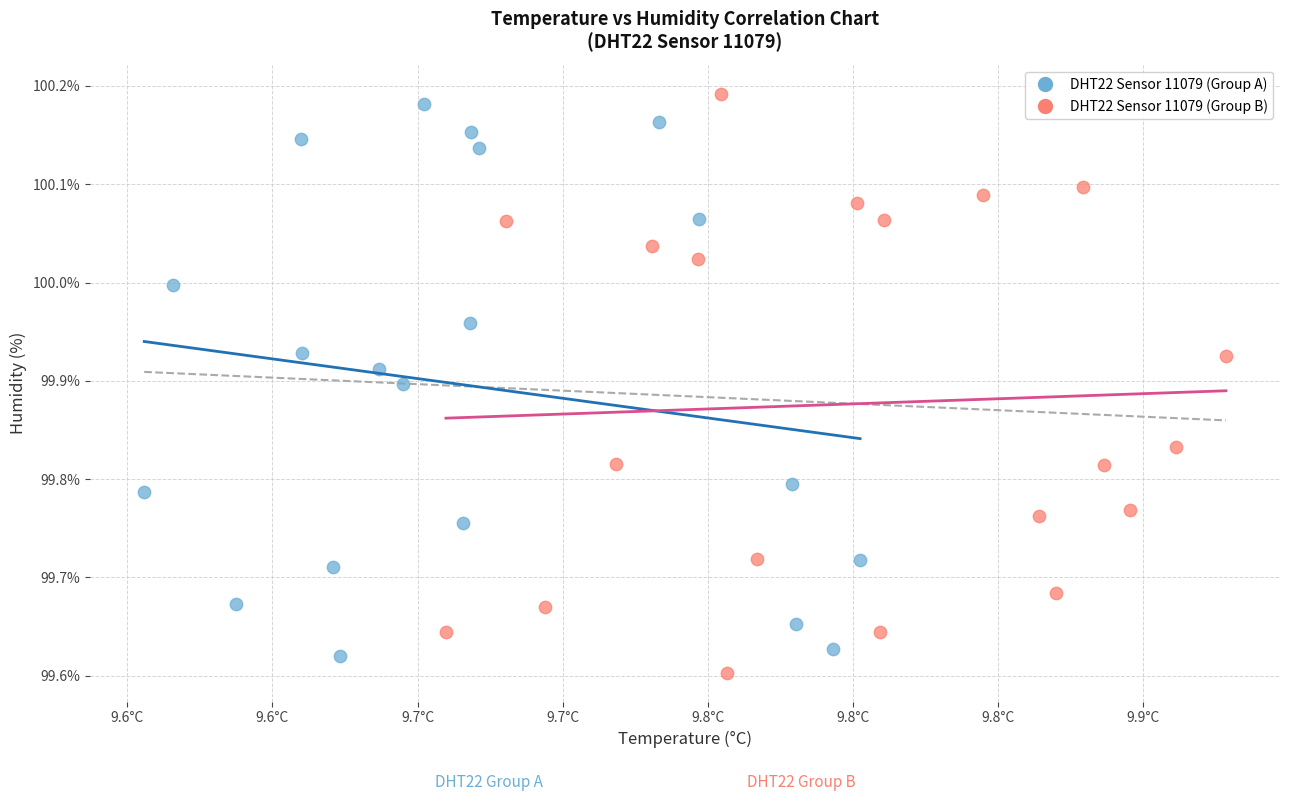

What are all the series names shown in the legend?

DHT22 Sensor 11079 (Group A), DHT22 Sensor 11079 (Group B)